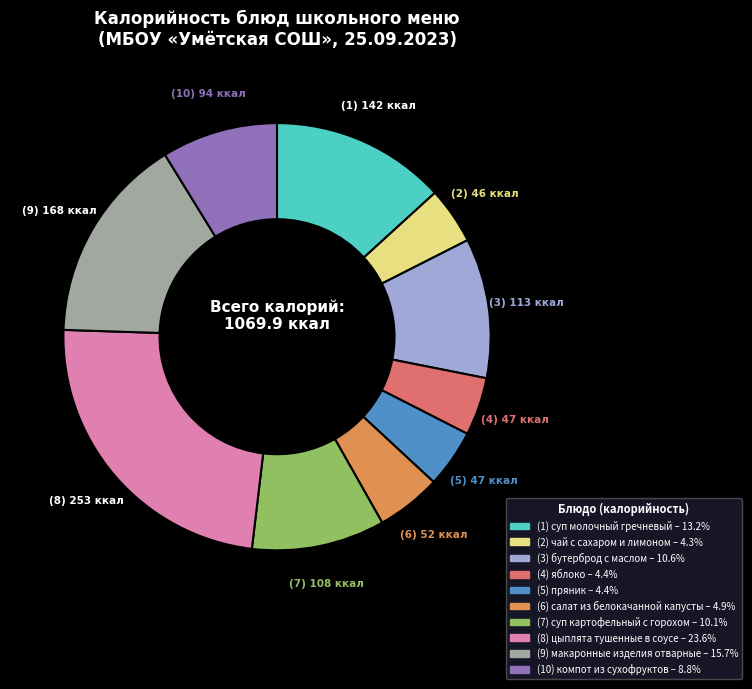

How many slices are in this pie chart?

10